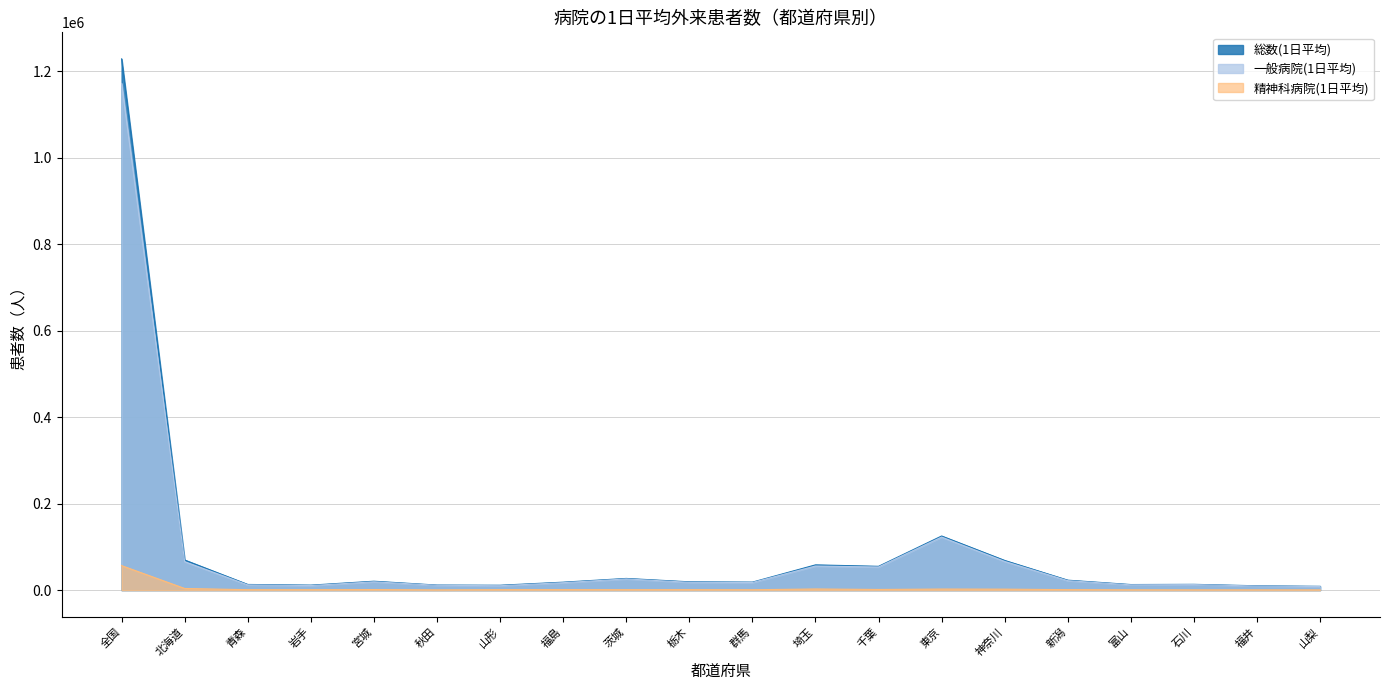

At which label does 一般病院(1日平均) reach its peak?

全国